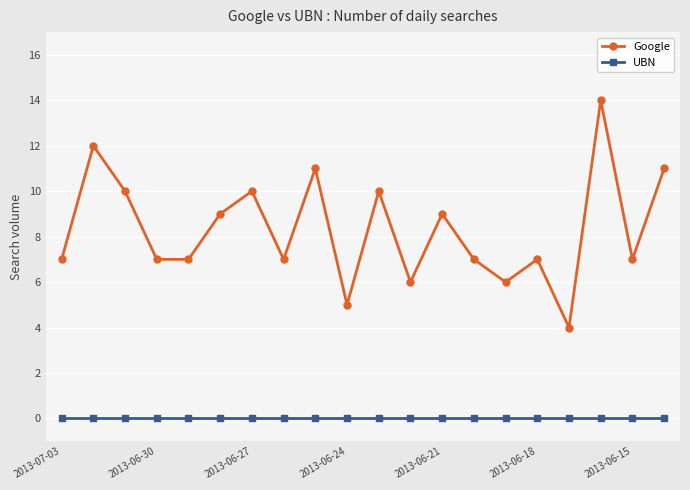

Which series has the widest spread of values?

Google